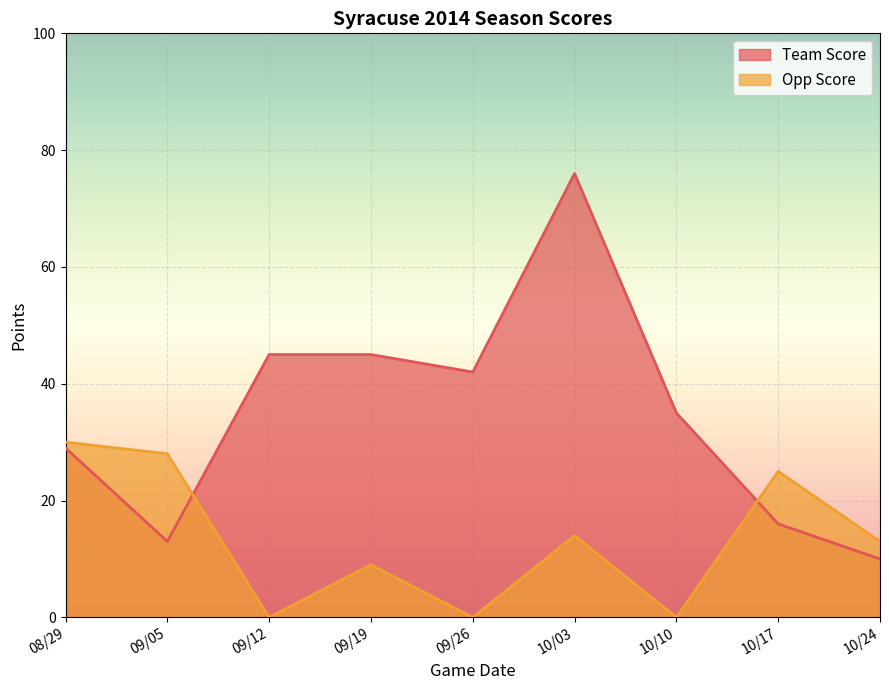

At which label does Team Score reach its minimum?

10/24